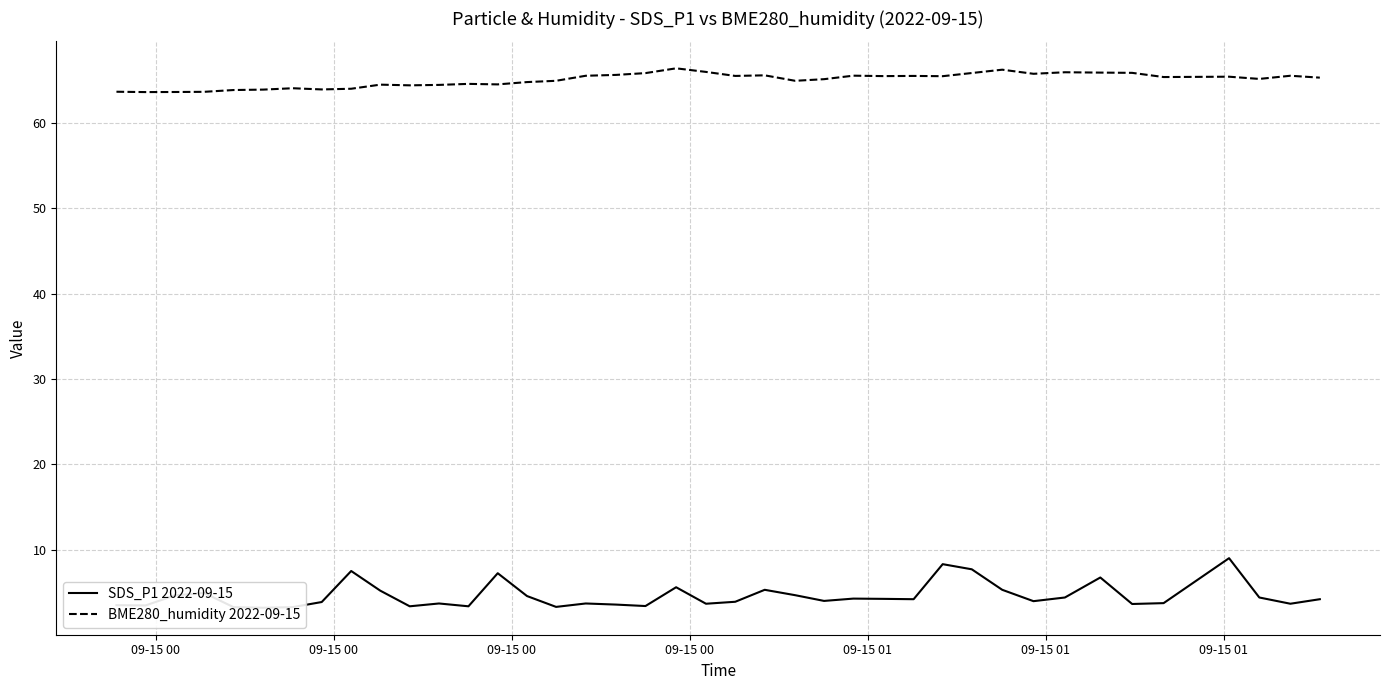

True or false: SDS_P1 2022-09-15 and BME280_humidity 2022-09-15 cross at least once.

False